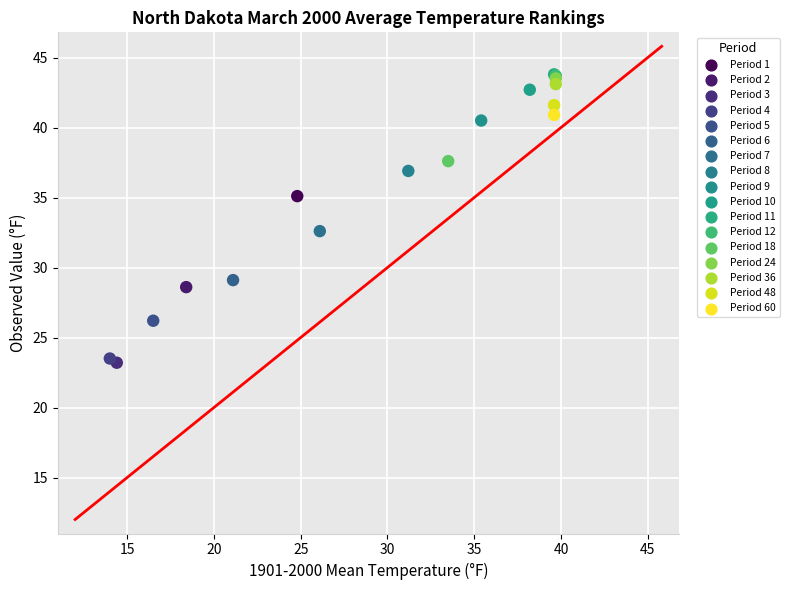

What are all the series names shown in the legend?

Period 1, Period 2, Period 3, Period 4, Period 5, Period 6, Period 7, Period 8, Period 9, Period 10, Period 11, Period 12, Period 18, Period 24, Period 36, Period 48, Period 60